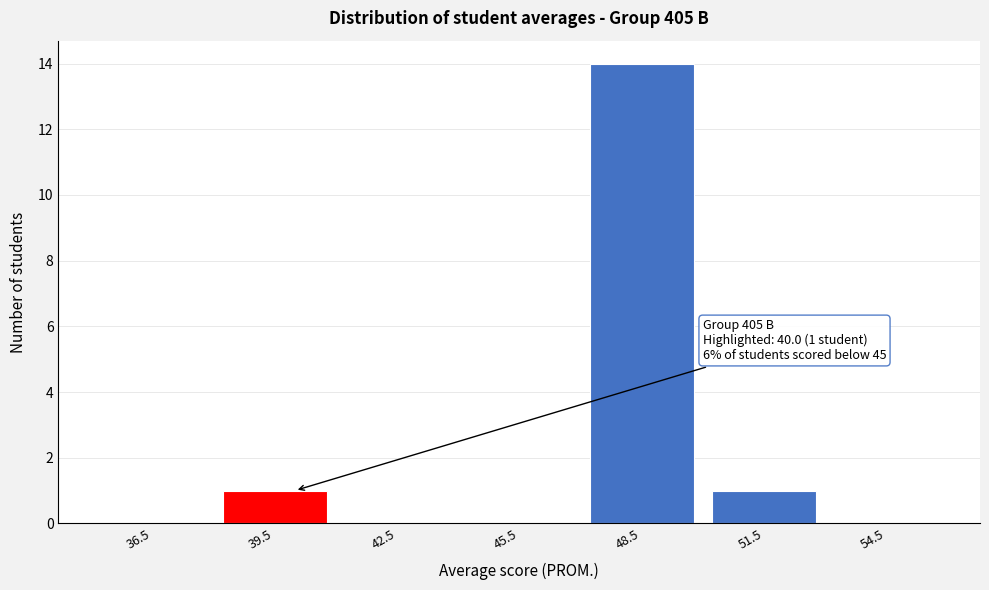

Over which range of the x-axis is the bar tallest?

47 to 50